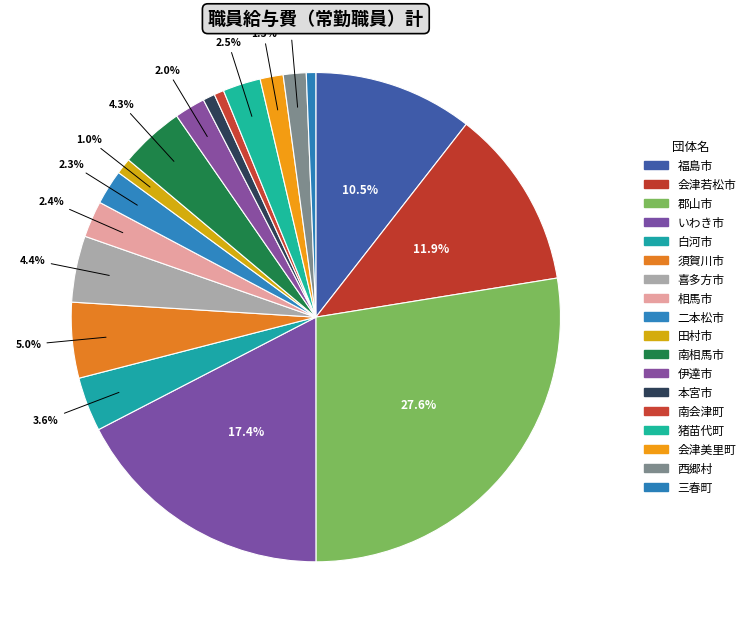

Between 郡山市 and 喜多方市, which is larger?

郡山市